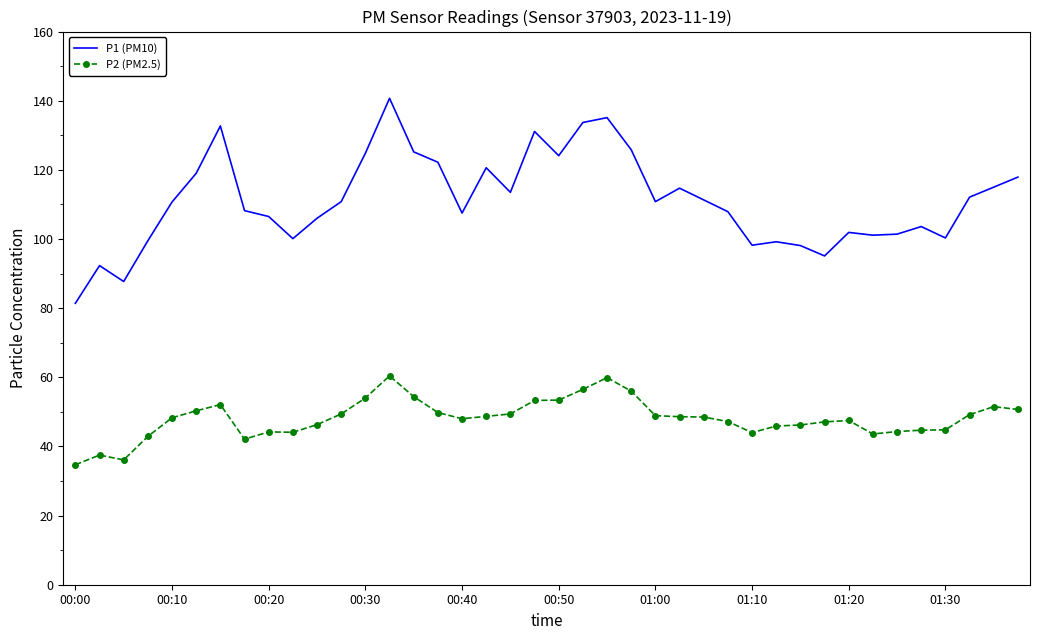

What is the highest value of the P2 (PM2.5) series?

60.4